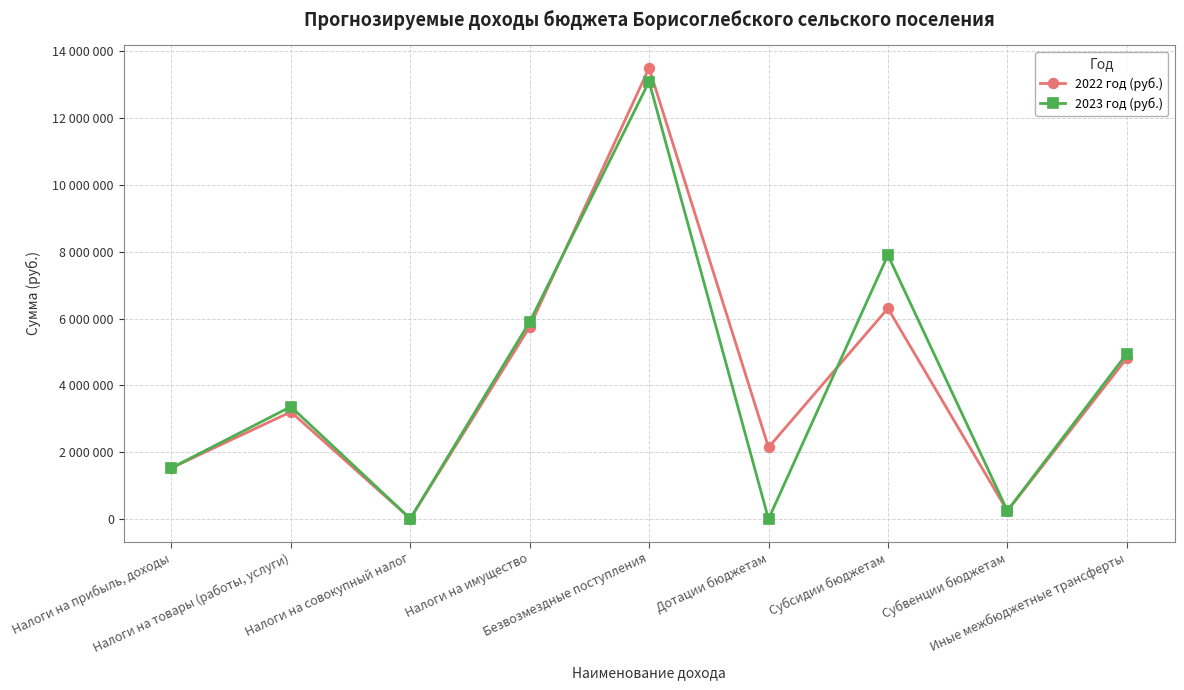

Is it true that 2022 год (руб.) equals 13000 at Налоги на совокупный налог?

True